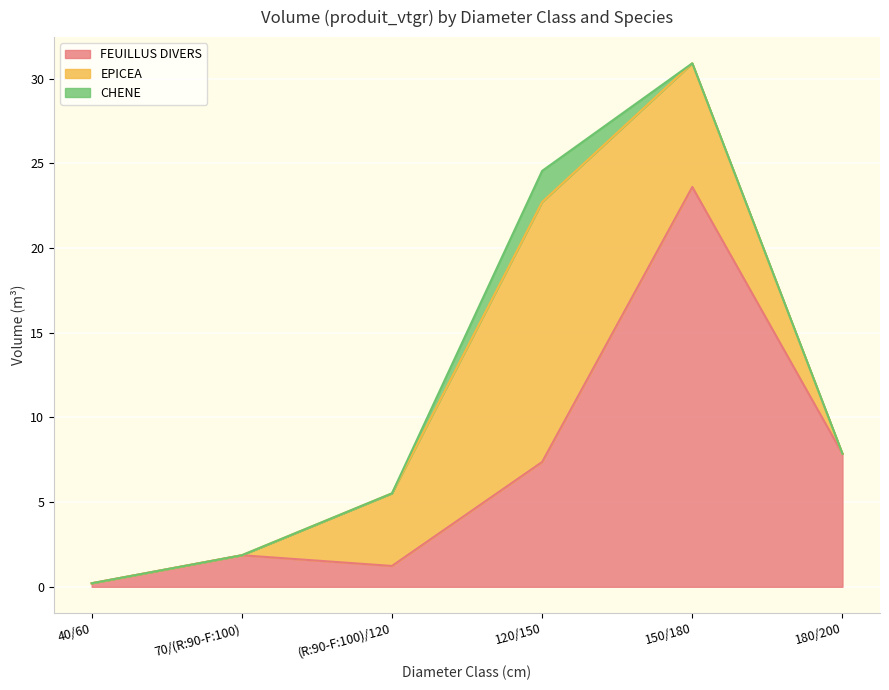

At how many categories does at least one series exceed 15?

2